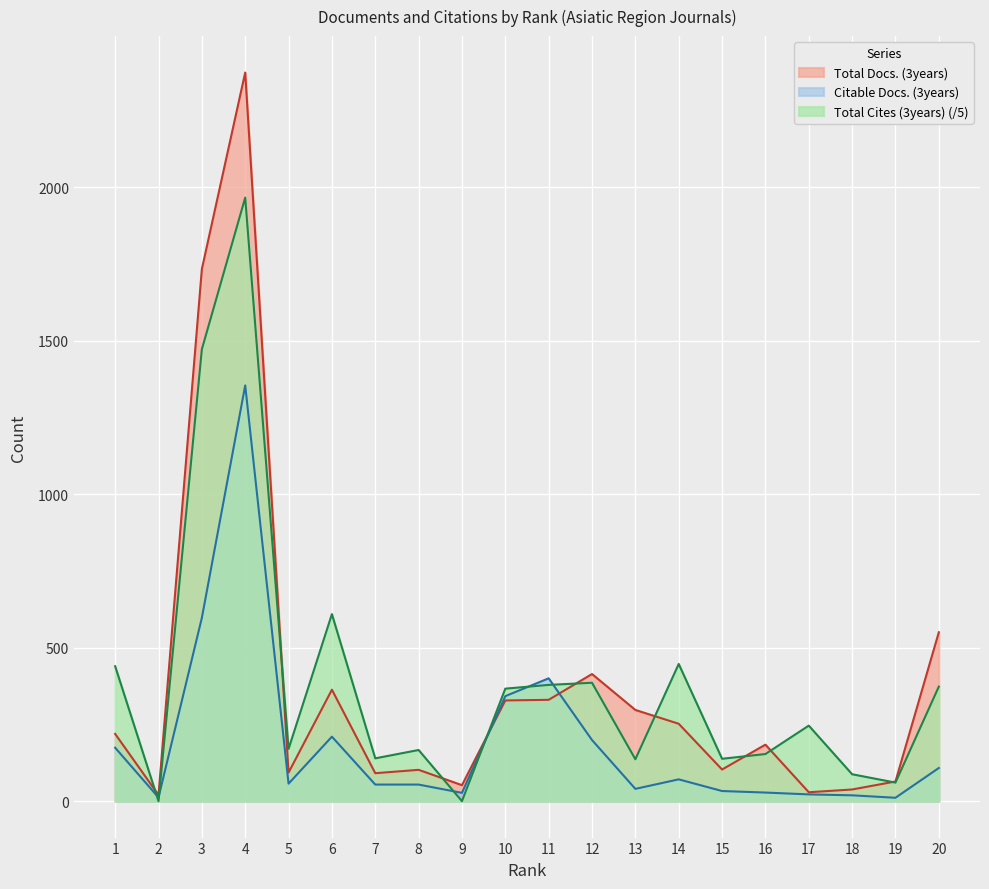

At how many categories does at least one series exceed 2235?

1